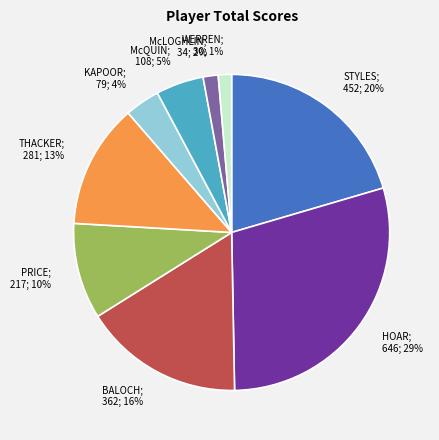

To the nearest percent, what is the difference between the largest and smallest slice percentages?

28%